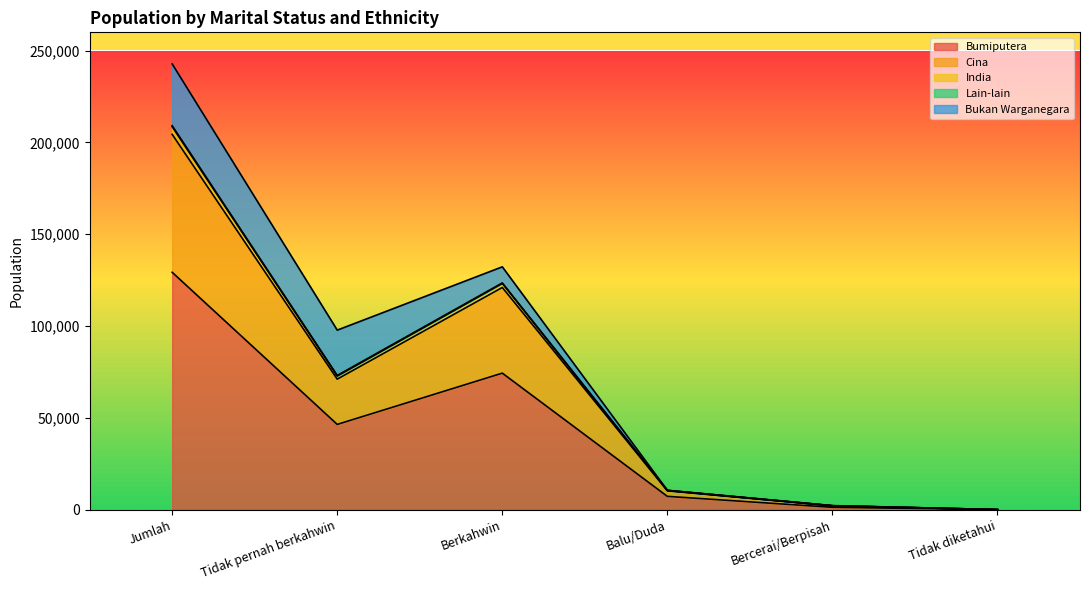

What is the label of the 2nd point from the left?

Tidak pernah berkahwin